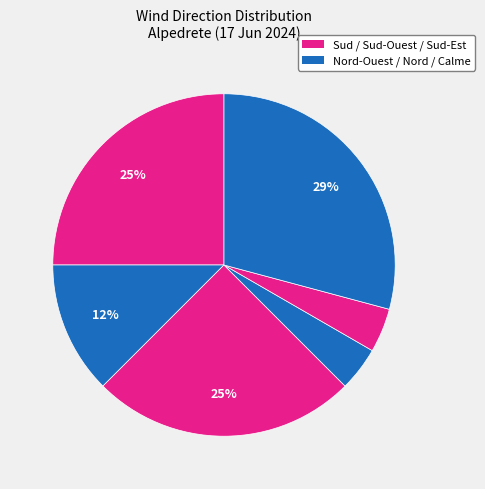

Count the number of slices in the pie.

6